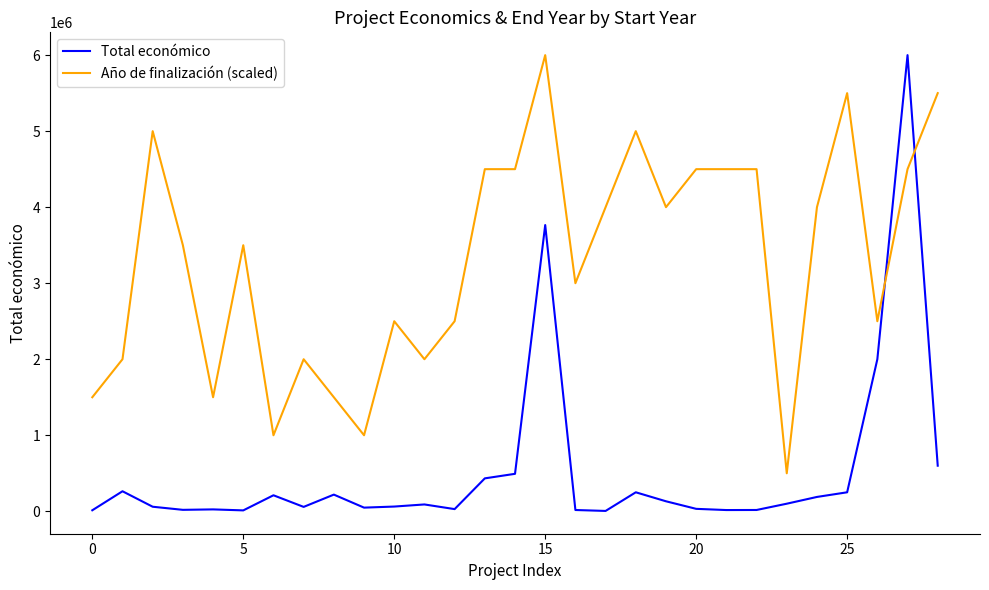

Which series has the widest spread of values?

Total económico